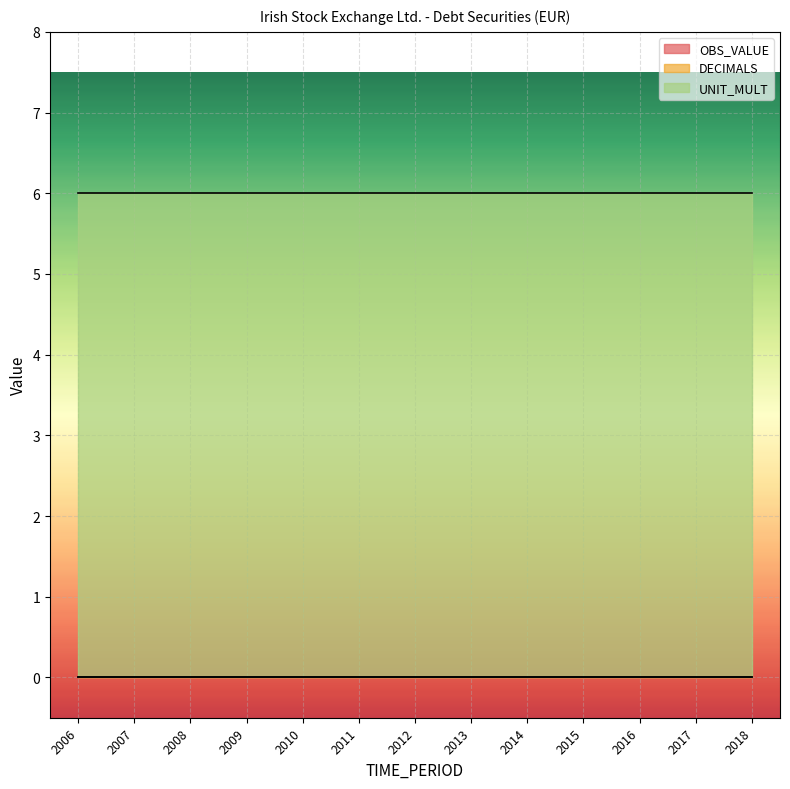

The value of UNIT_MULT at 2012 is 6. True or false?

True